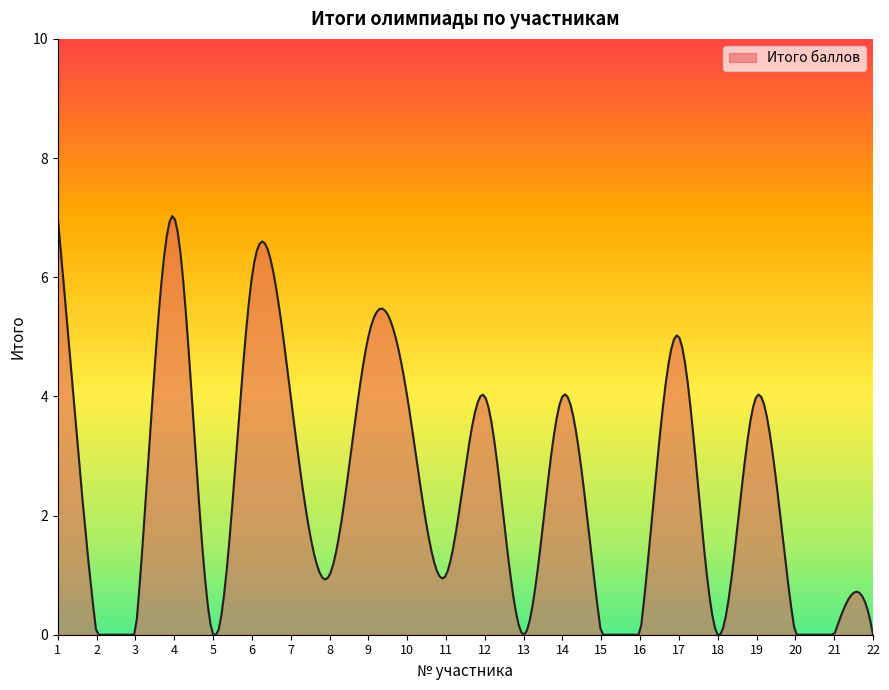

True or false: there are more than 2 points higher than both neighbors.

True